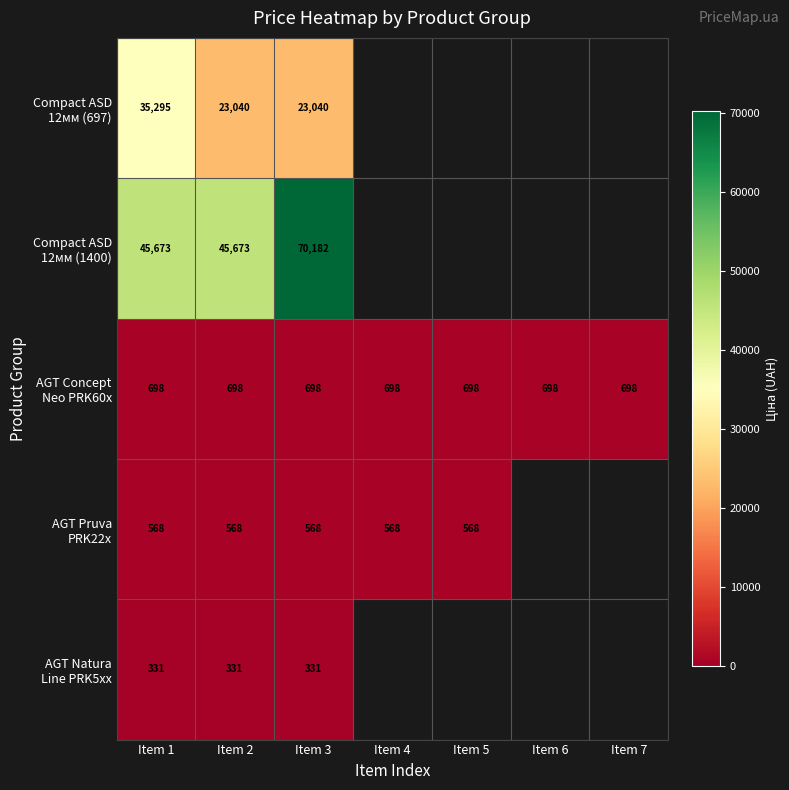

What is the maximum value for AGT Natura Line PRK5xx?

331.0